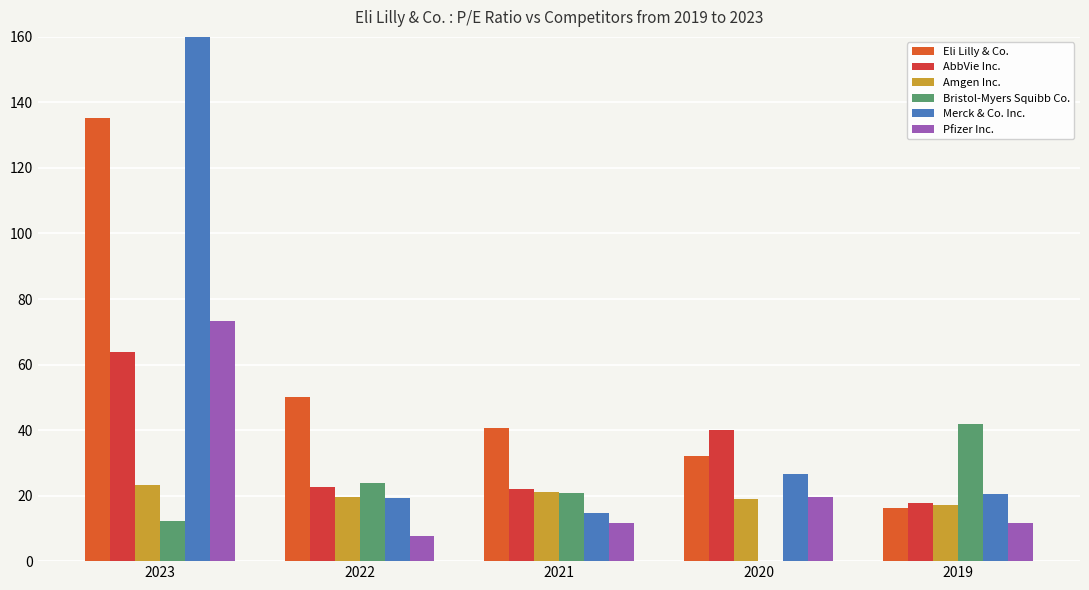

The value of Merck & Co. Inc. at 2022 is 9.3. True or false?

False